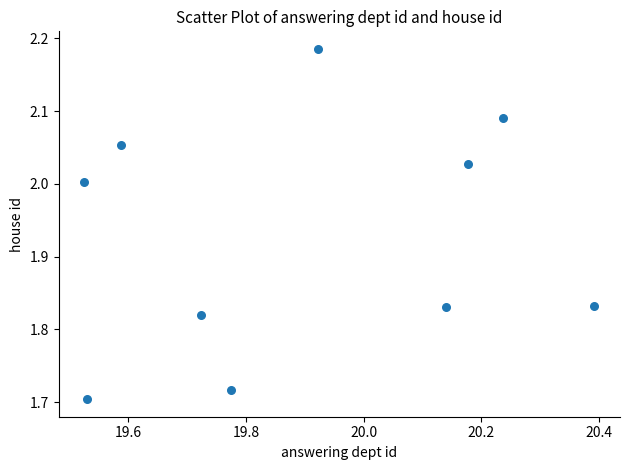

What is the range of X values (max minus min)?

0.9